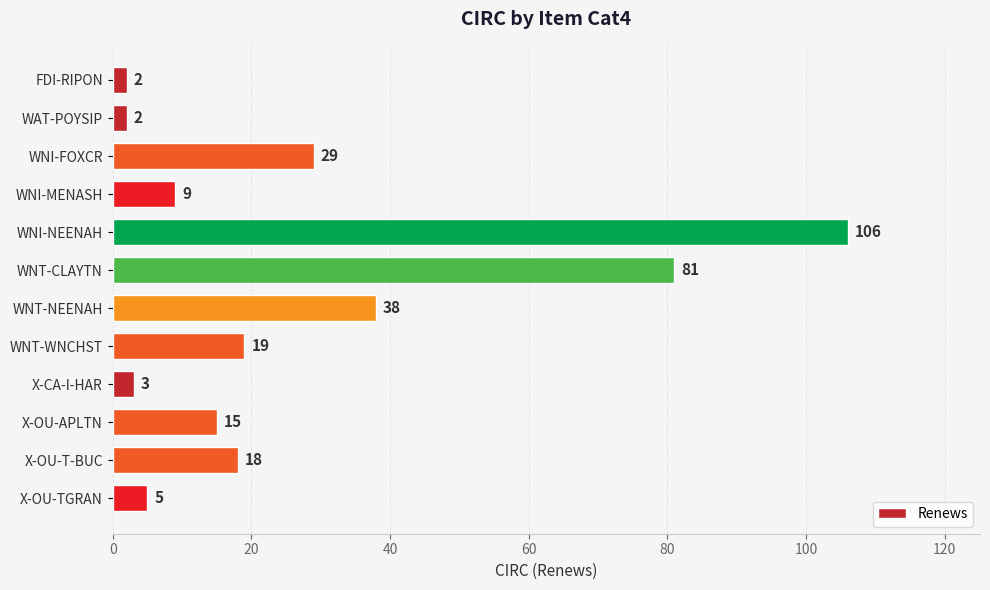

What is the value of the 4th bar from the top?

9